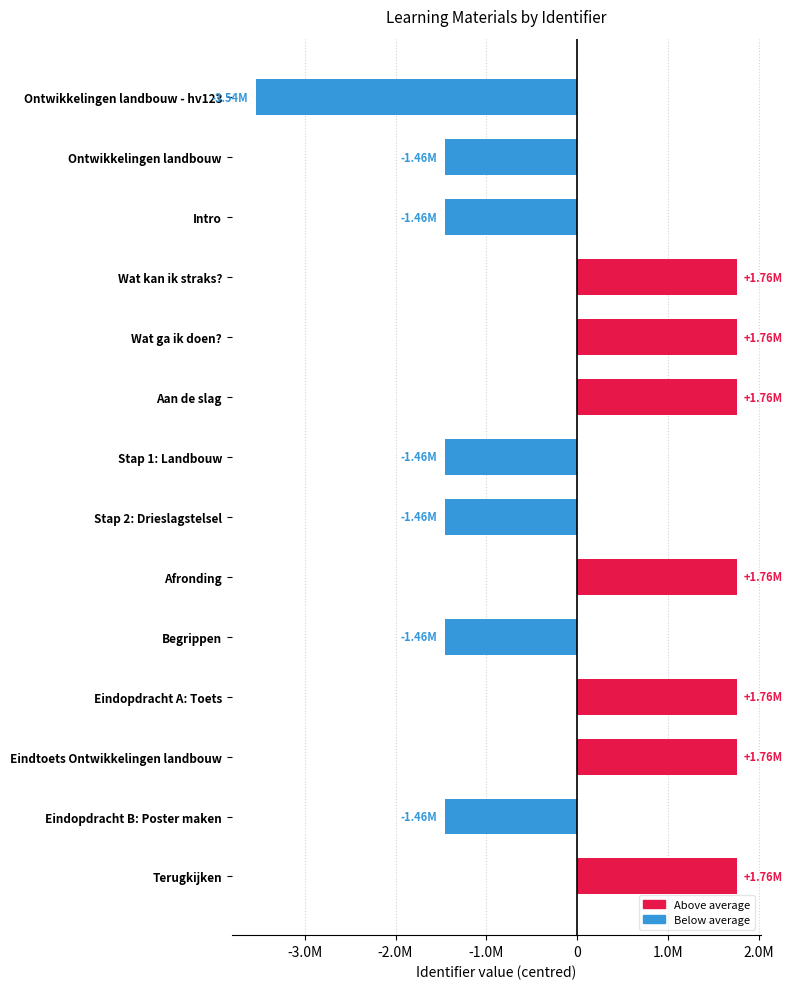

What is the greatest value displayed?

1755757.1